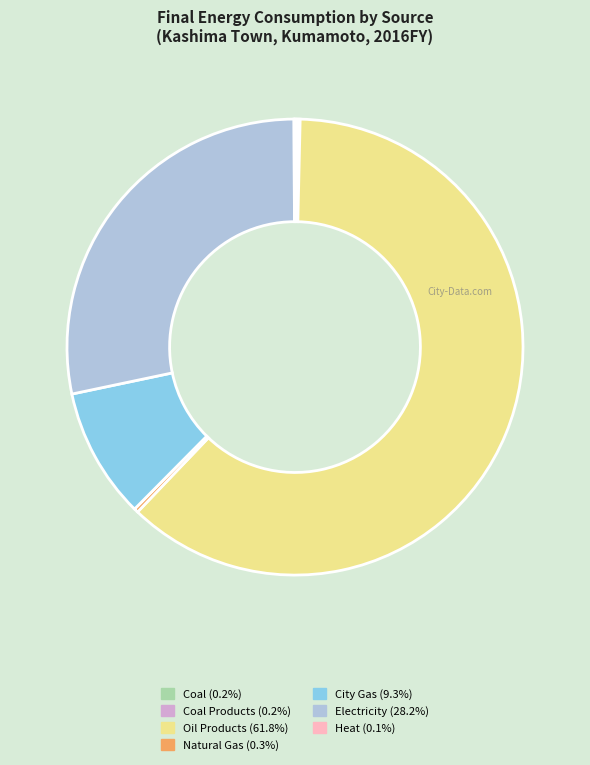

Is there any slice that represents more than half of the pie?

Yes